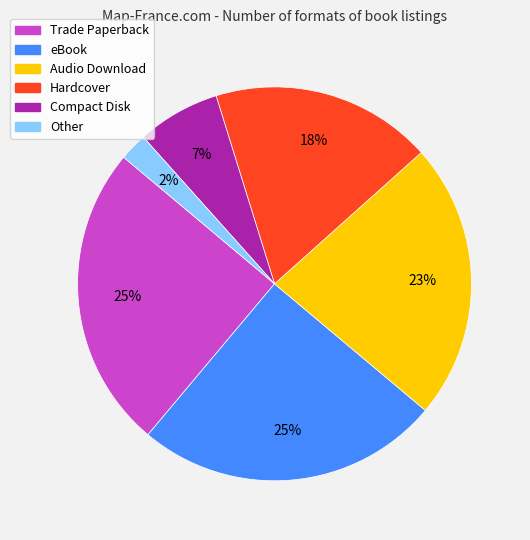

Count the number of slices in the pie.

6